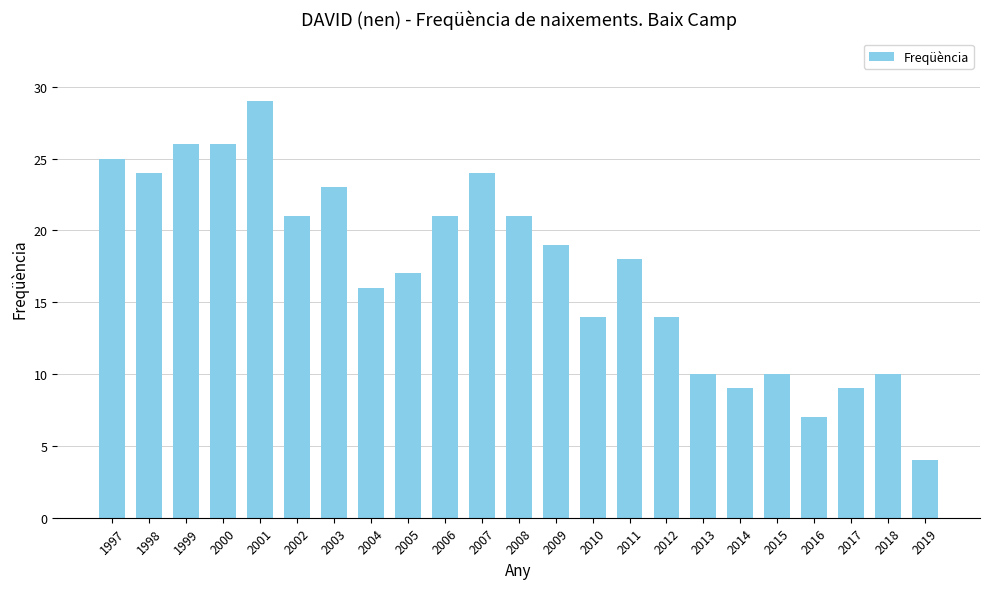

Does the chart contain any negative values?

No